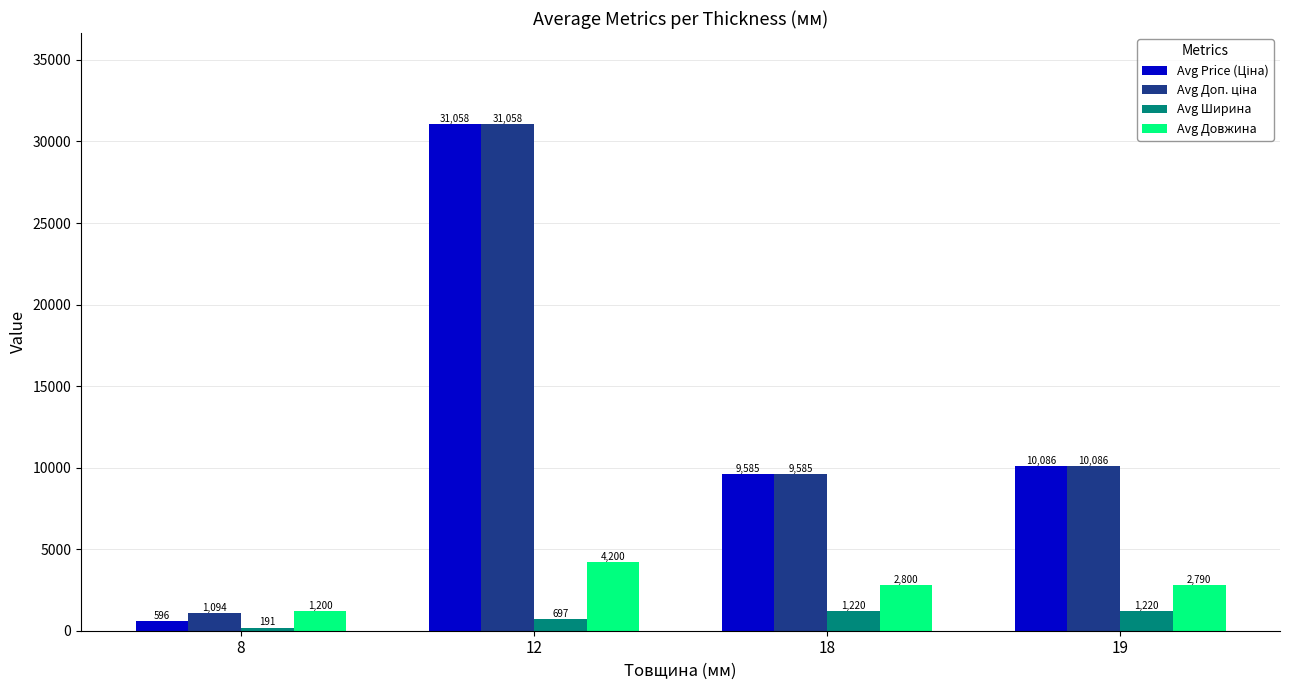

What is the difference between the maximum and minimum values in the Avg Ширина series?

1029.0